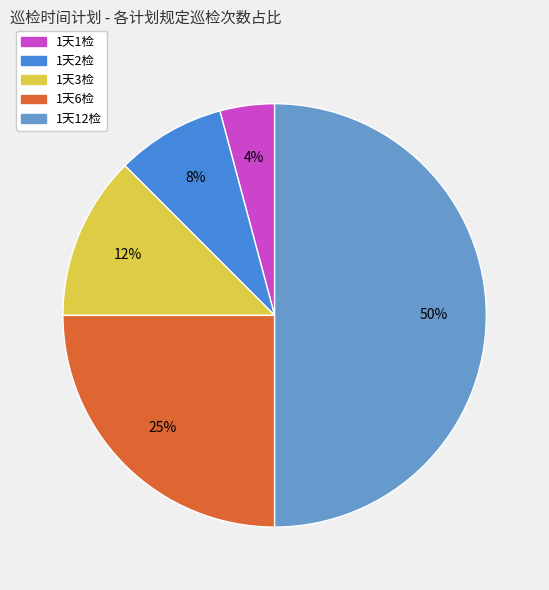

Rank the categories by value from lowest to highest.

1天1检, 1天2检, 1天3检, 1天6检, 1天12检